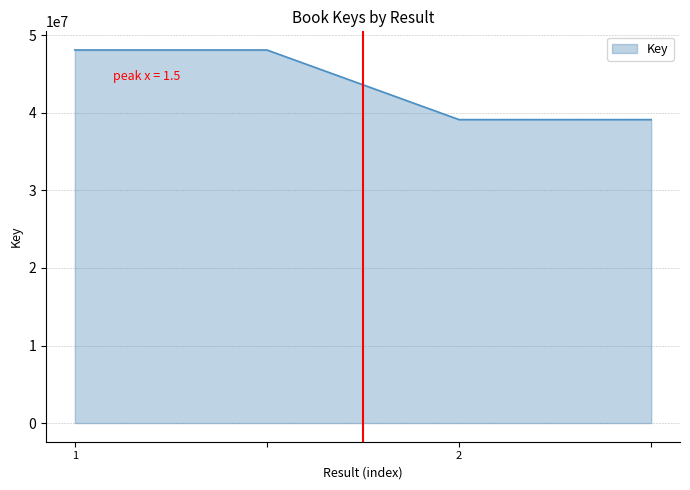

What is the difference between the maximum and minimum values?

8978665